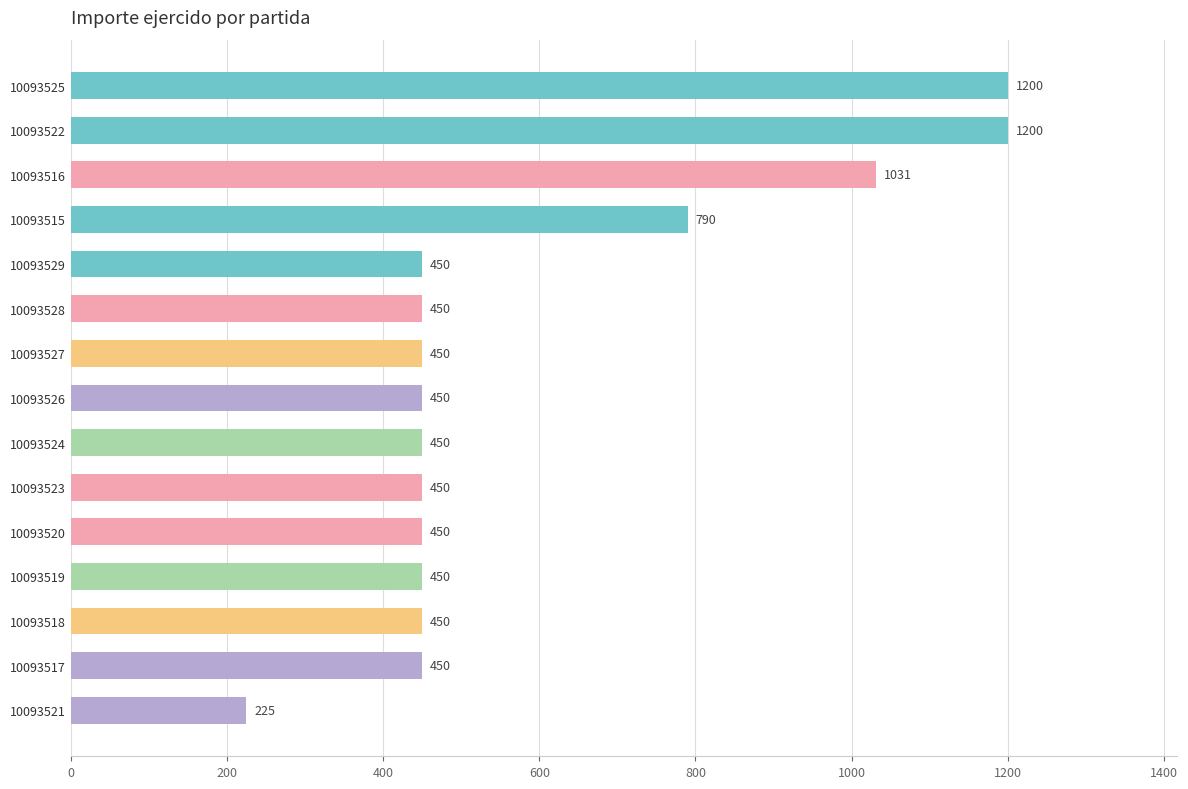

Approximately how many times larger is the value at 10093520 compared to 10093522?

0.4